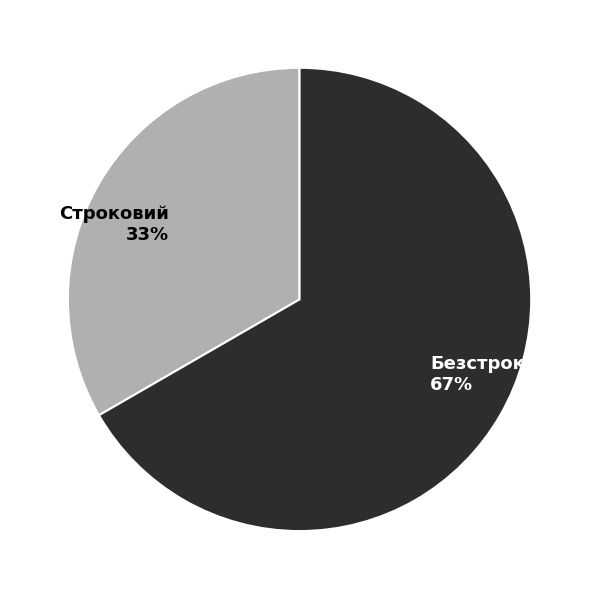

What is the ratio of the value at Строковий to the value at Безстроковий?

0.5